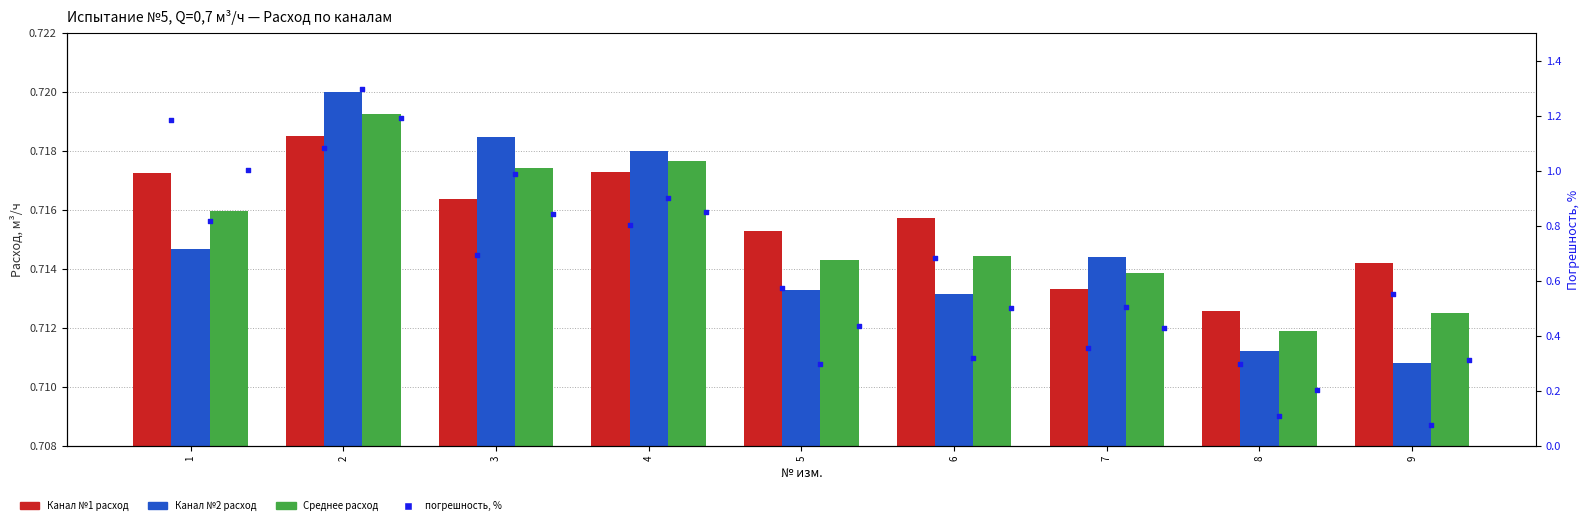

Which series has the largest total across all categories?

Канал №1 расход